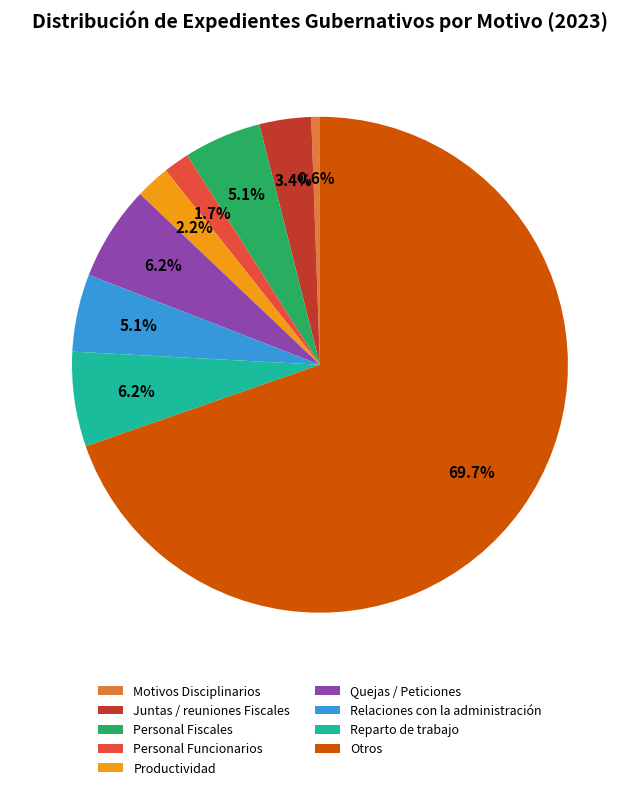

True or false: Juntas / reuniones Fiscales accounts for 18% of the total.

False